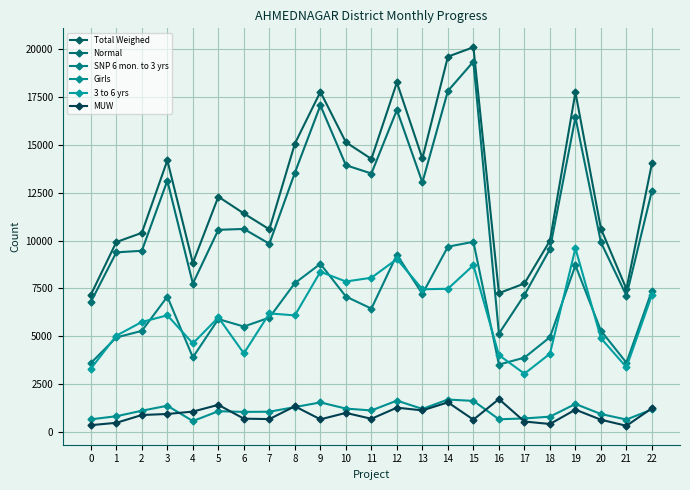

At which category is the sum across all series the highest?

15